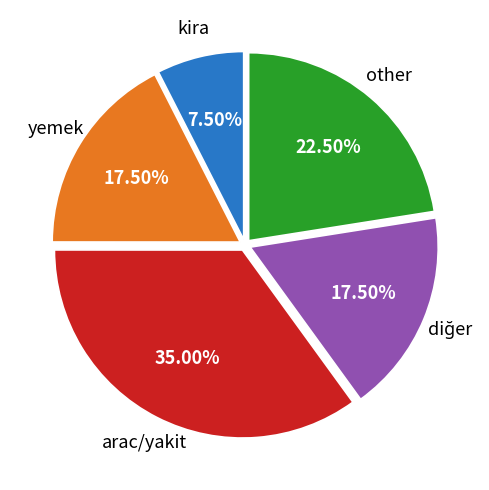

Is there a majority slice in this chart?

No